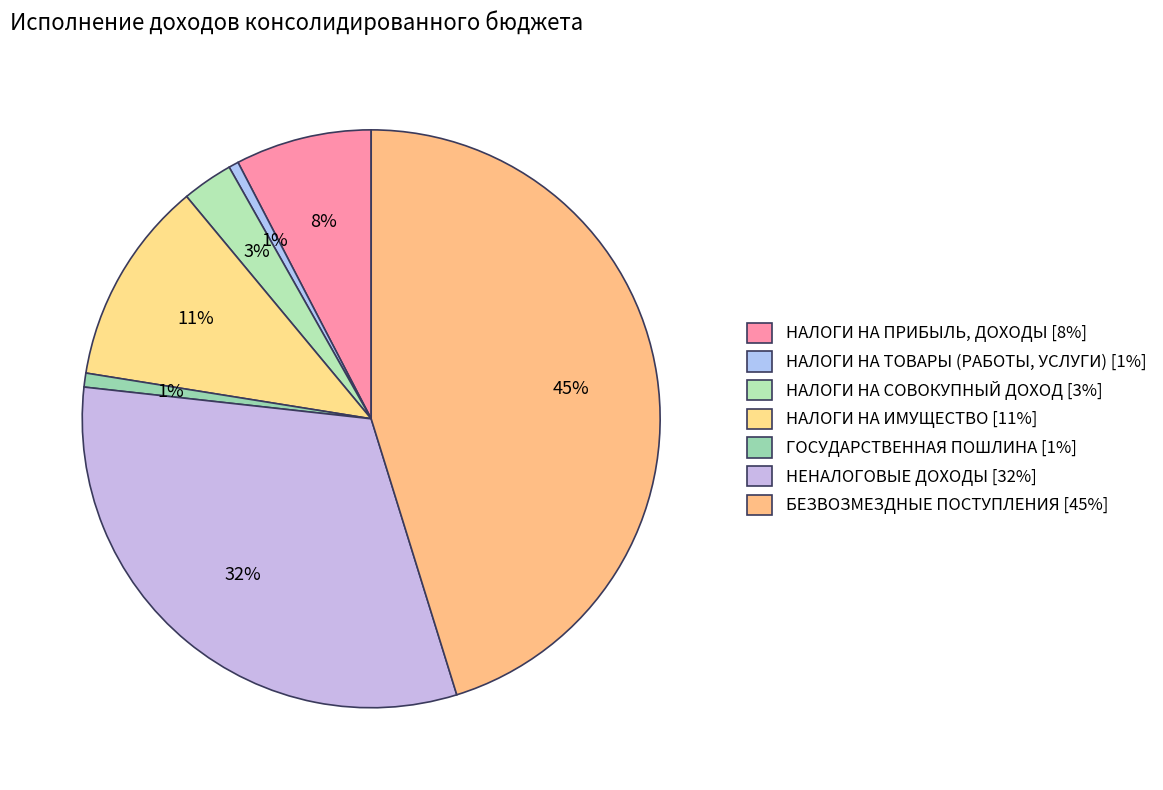

How many slices are in this pie chart?

7